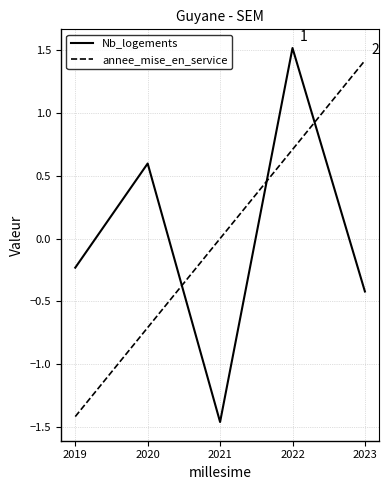

At which category does the chart reach its peak across all series?

2022